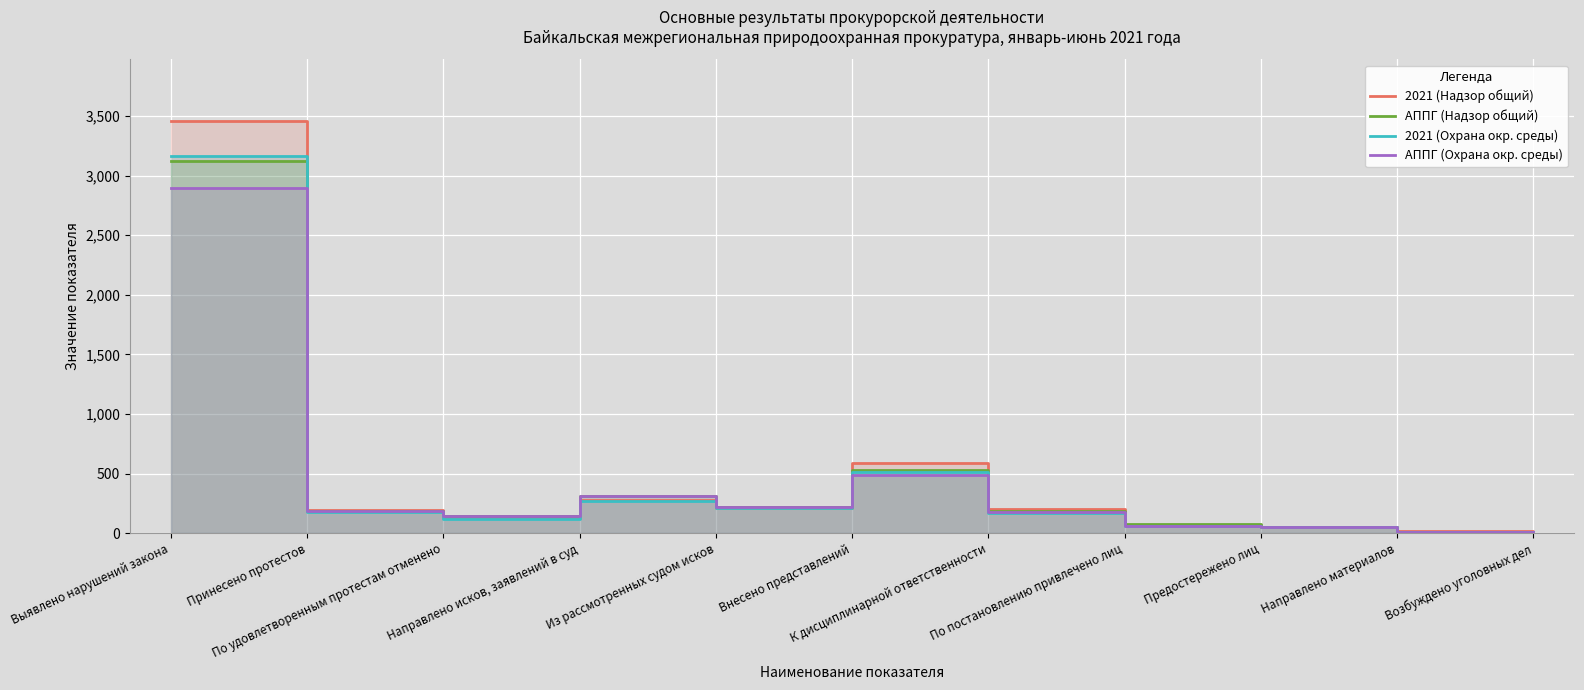

Which series has the widest spread of values?

2021 (Надзор общий)